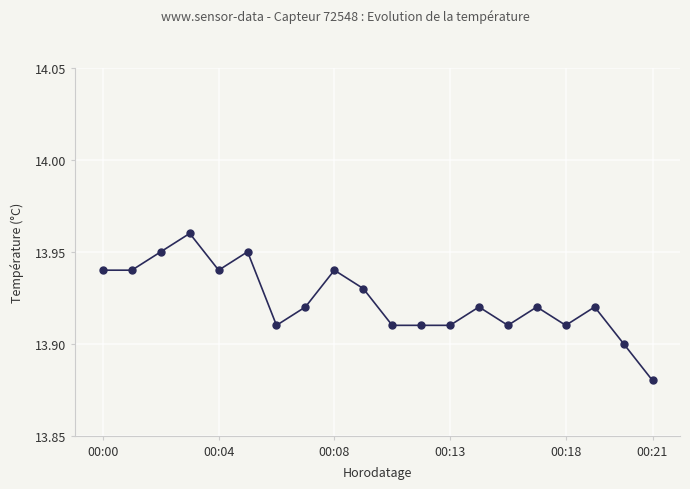

True or false: the data has more than 1 interior local peaks.

True